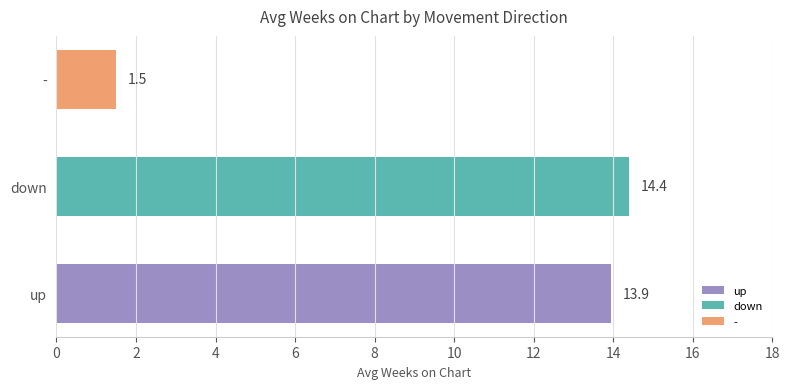

What is the difference between the second highest and minimum values?

12.4